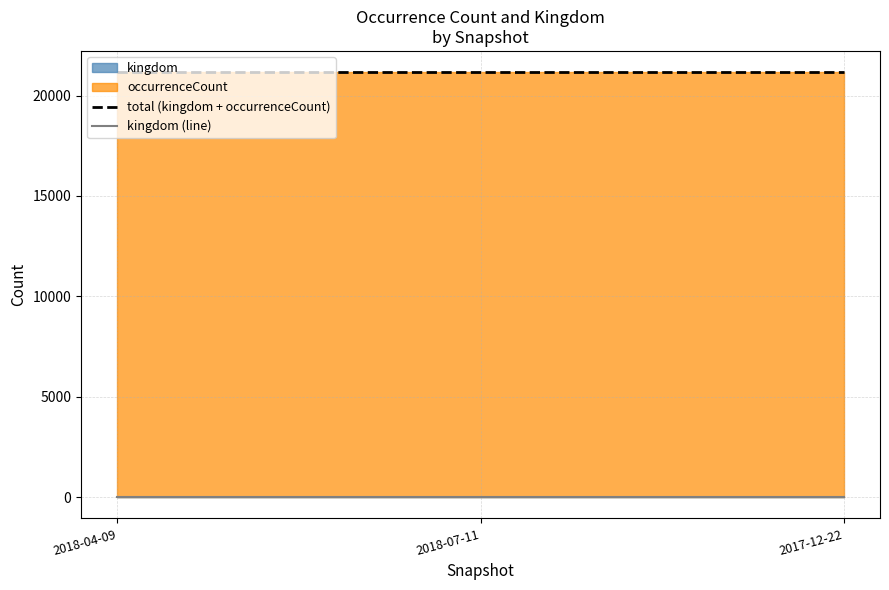

How many lines are shown in the chart?

2